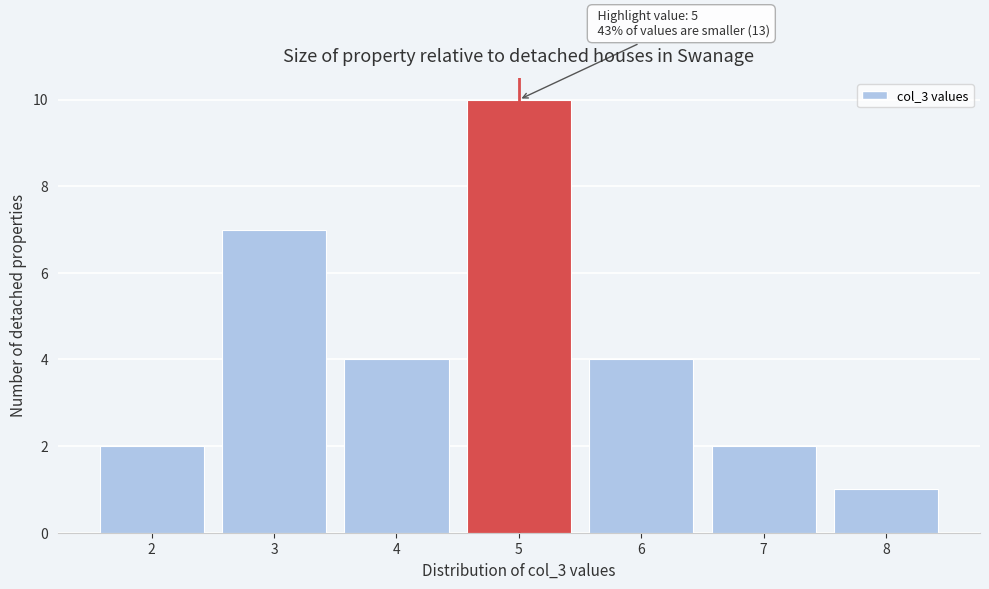

Over which range of the x-axis is the bar tallest?

4.5 to 5.5